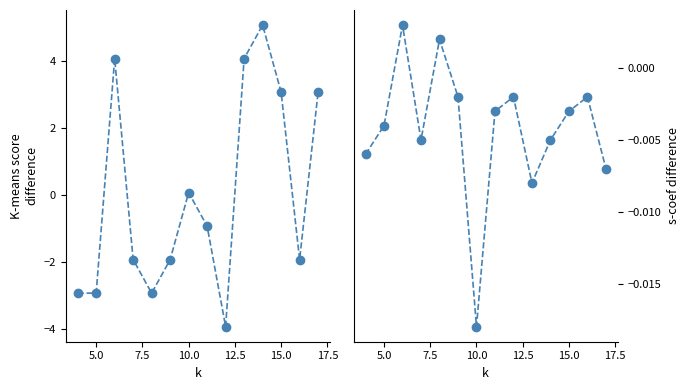

How many lines are shown in the chart?

2